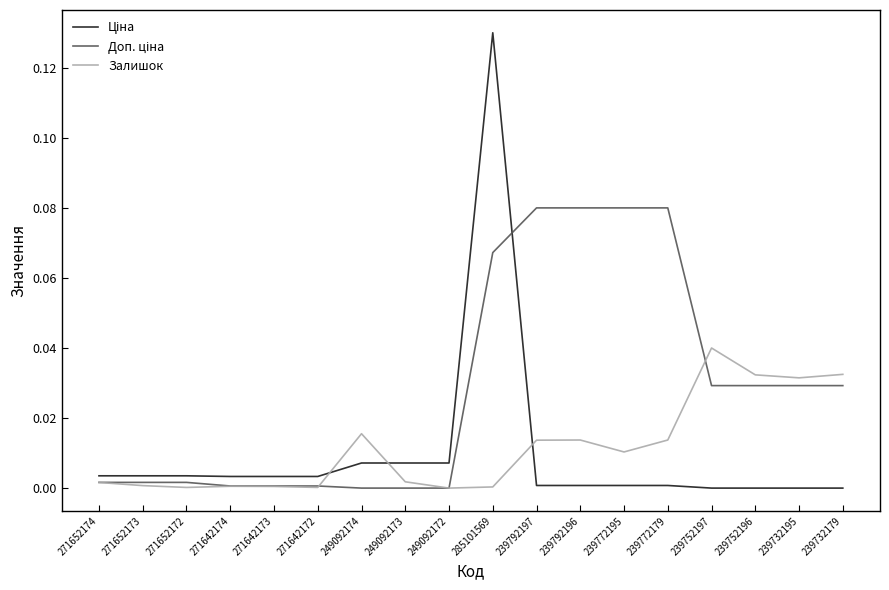

The Залишок series shows 0.0 at 271652173. True or false?

True